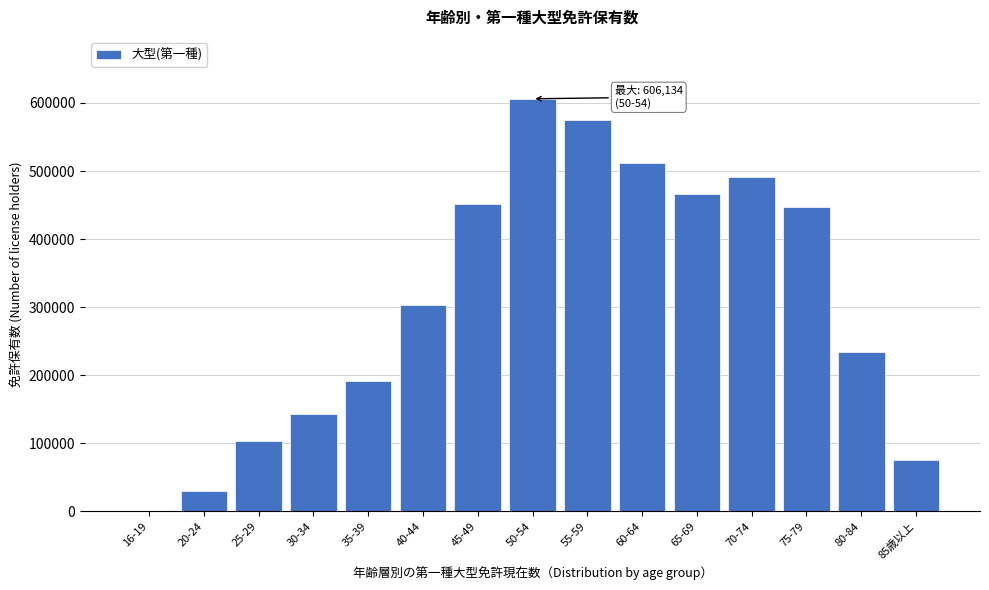

Reading left to right, extract all data points from this chart.

16-19=227	20-24=30626	25-29=103123	30-34=142539	35-39=191249	40-44=303751	45-49=452300	50-54=606134	55-59=574778	60-64=512537	65-69=466301	70-74=490882	75-79=447006	80-84=233557	85歳以上=76141